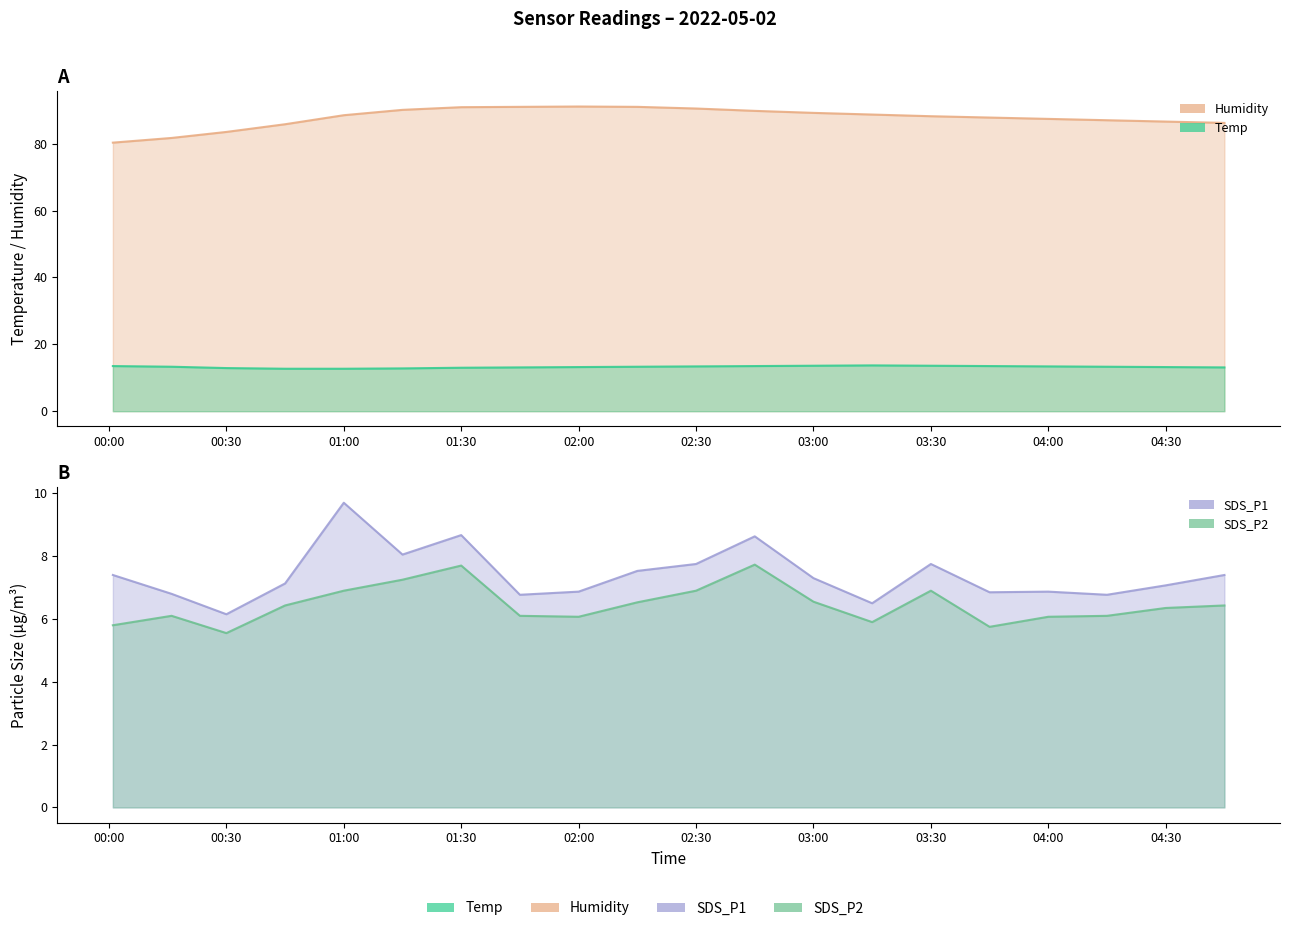

At which category is the sum across all series the highest?

01:30